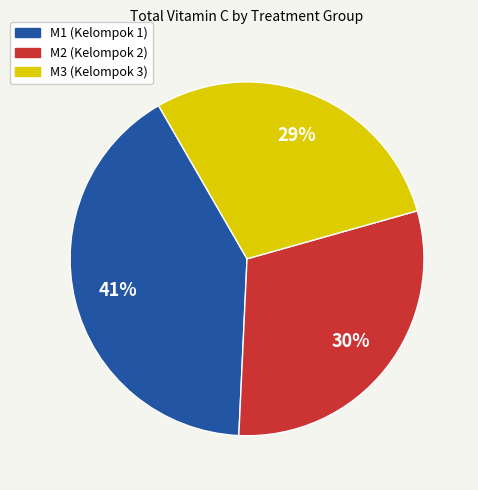

Is there any slice that represents more than half of the pie?

No